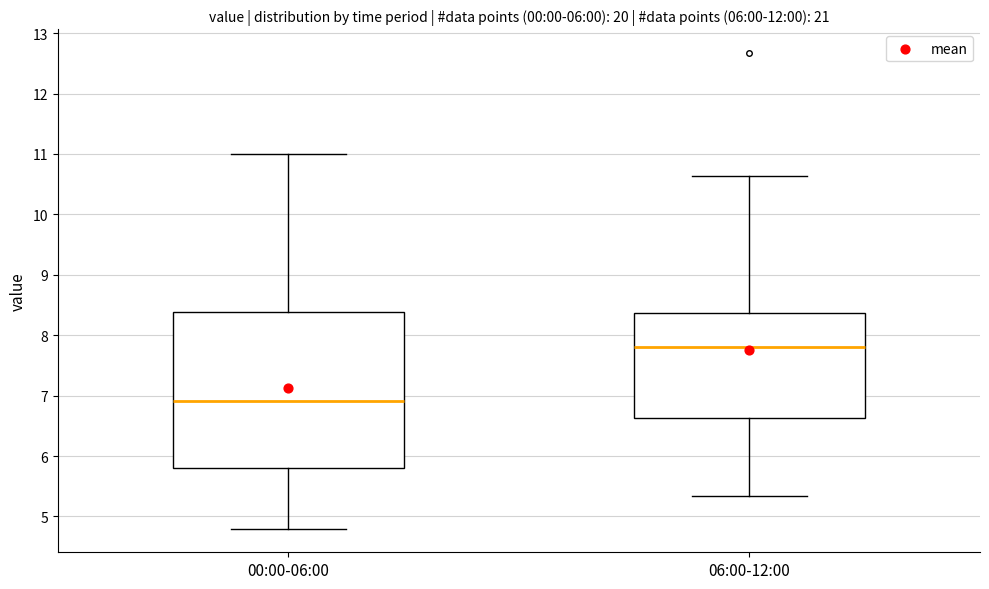

Comparing the boxes themselves (not the whiskers), which one is the tallest?

00:00-06:00